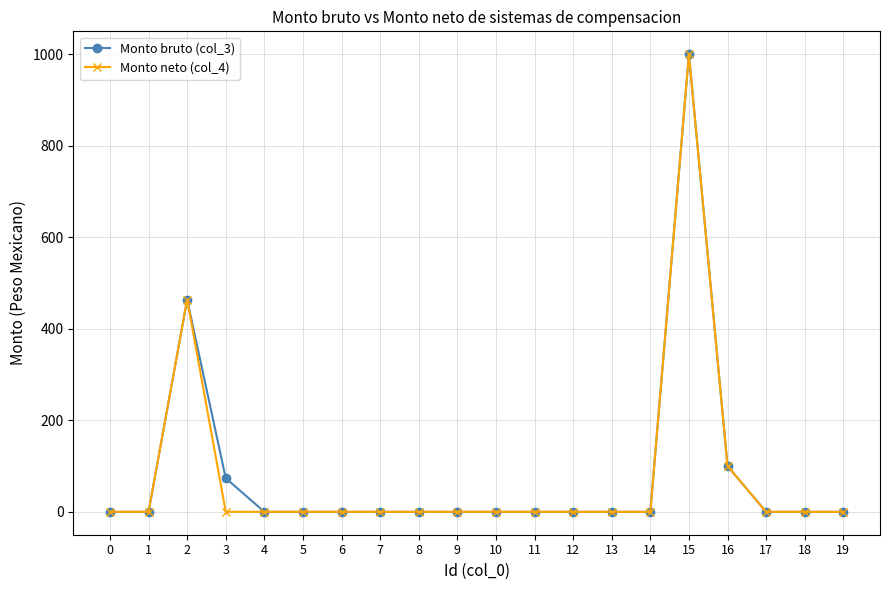

At which category is the sum across all series the highest?

15